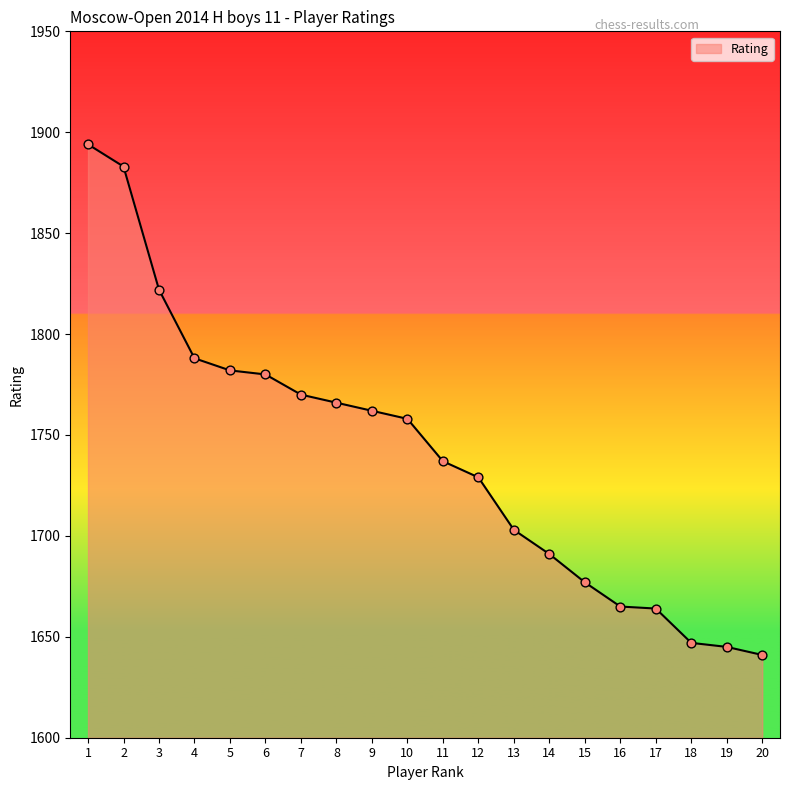

Between 15 and 4, which is larger?

4